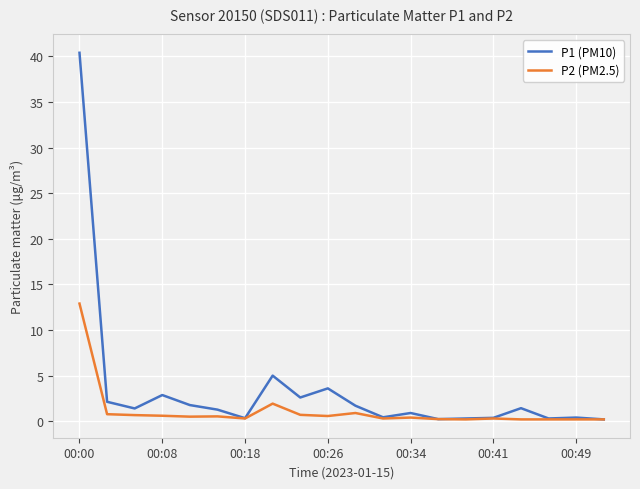

True or false: P2 (PM2.5) has more than 2 points higher than both neighbors.

True